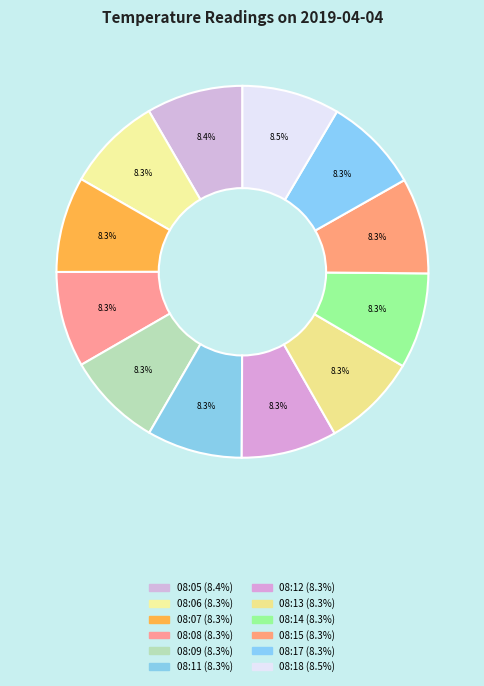

How many segments does this pie chart have?

12